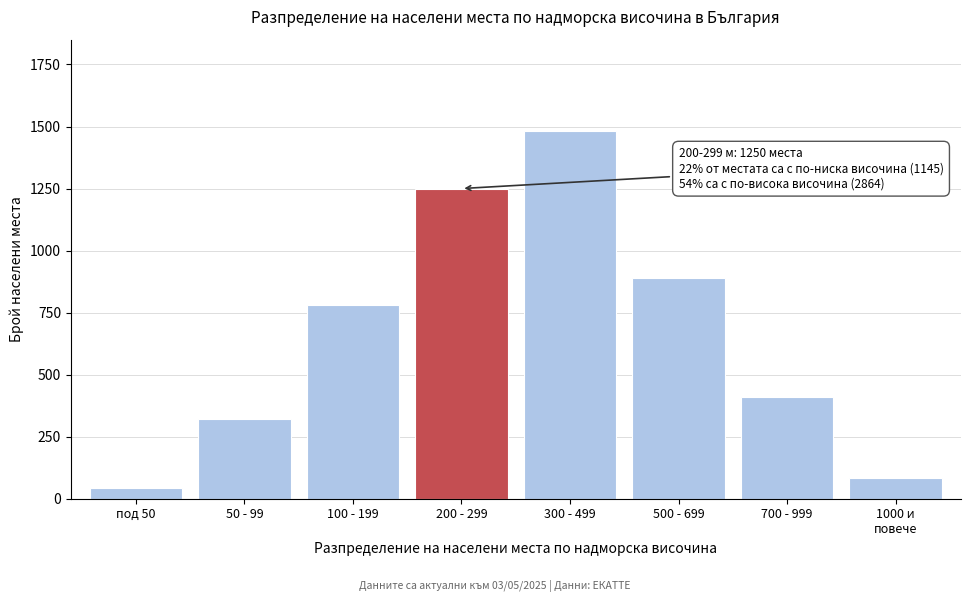

Reading left to right, extract all data points from this chart.

45	320	780	1250	1480	890	410	84